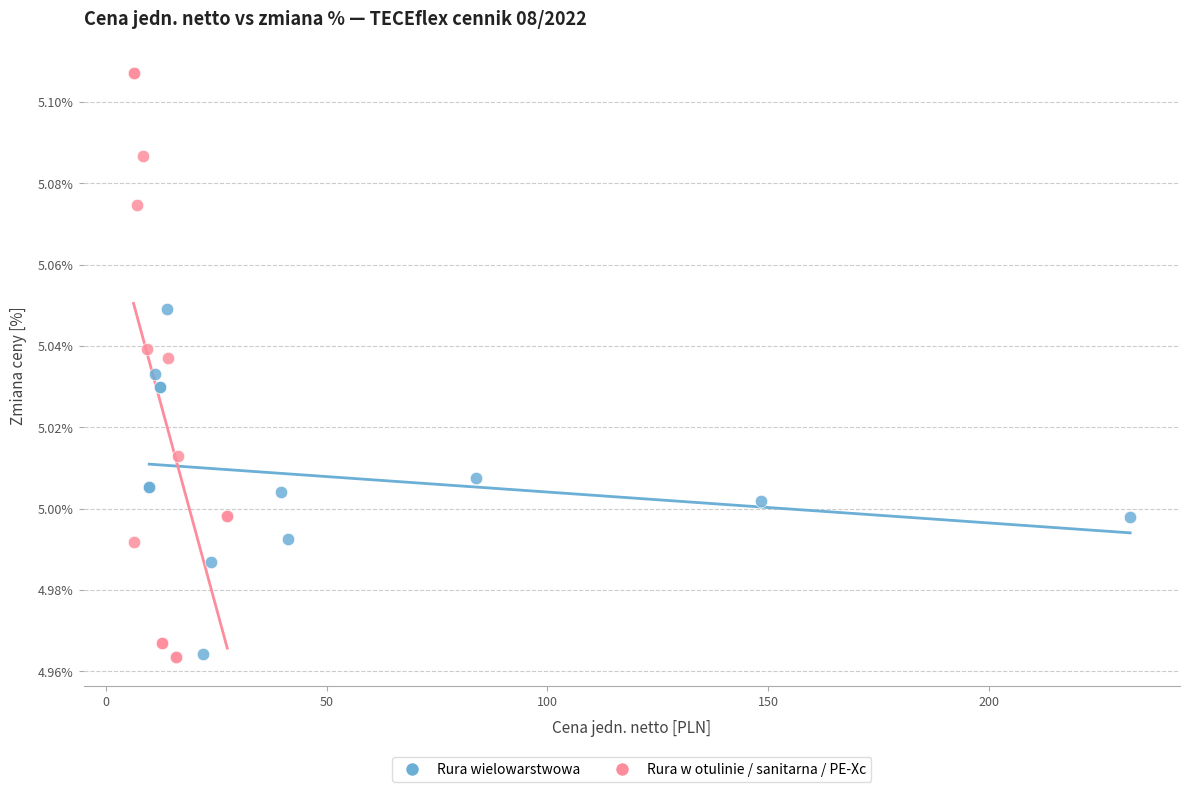

What are all the series names shown in the legend?

Rura wielowarstwowa, Rura w otulinie / sanitarna / PE-Xc